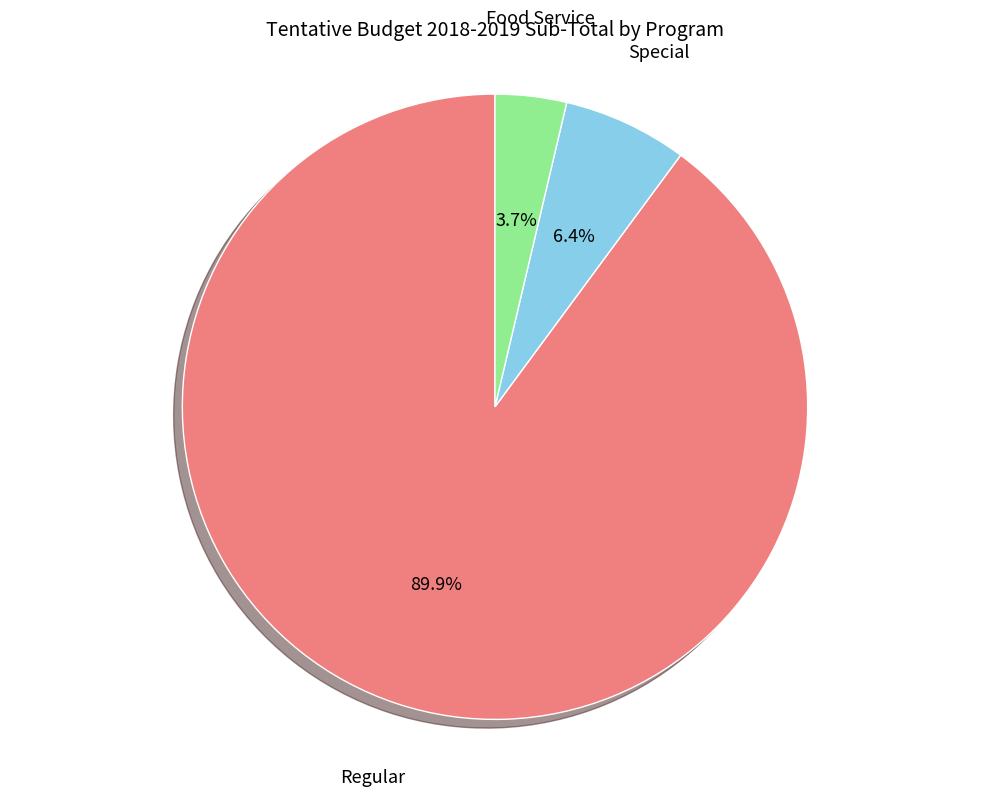

Is there any slice that represents more than half of the pie?

Yes